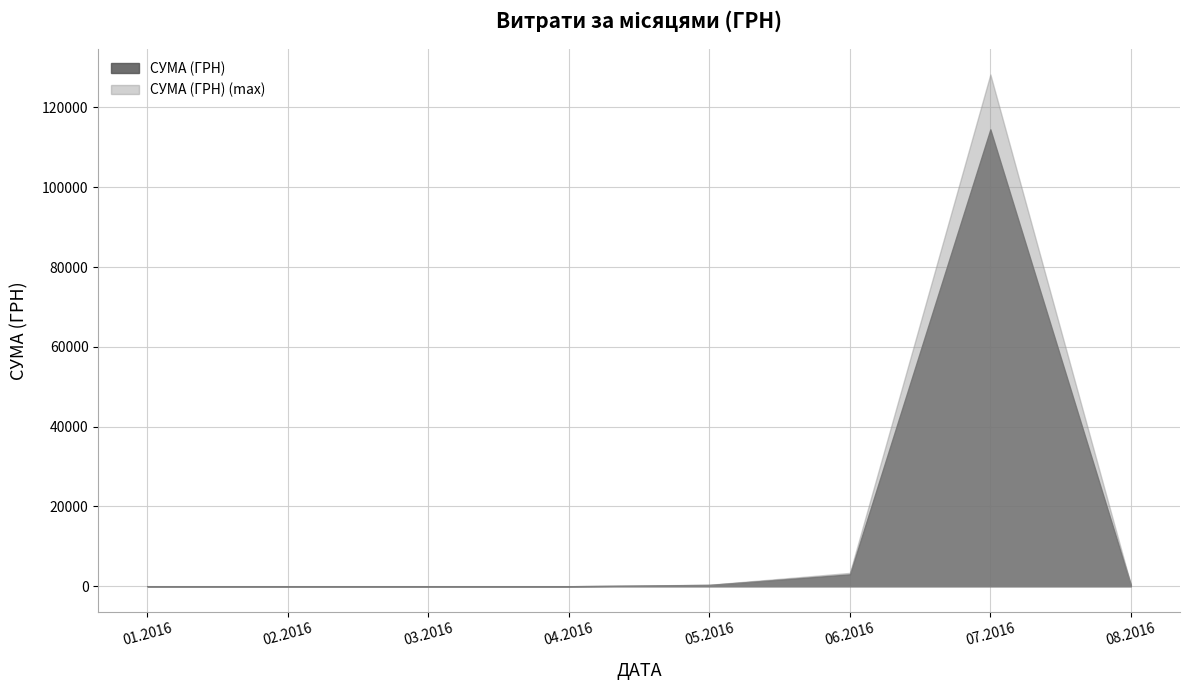

Which series has the widest spread of values?

СУМА (ГРН) (max)